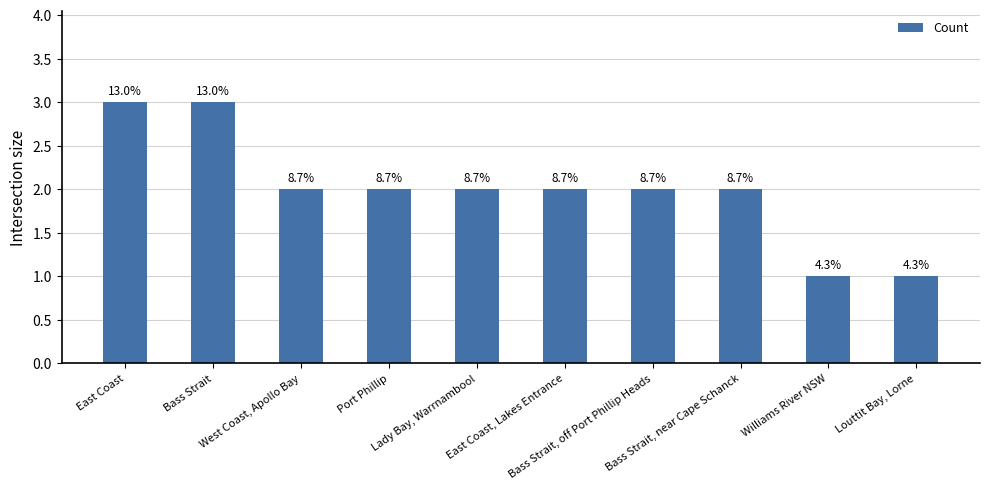

Between Port Phillip and Louttit Bay, Lorne, which is larger?

Port Phillip